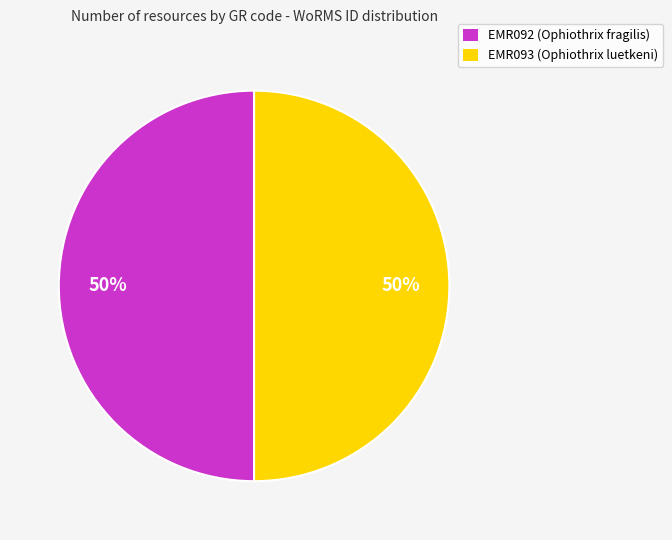

To the nearest percent, what portion does EMR092 (Ophiothrix fragilis) represent?

50%